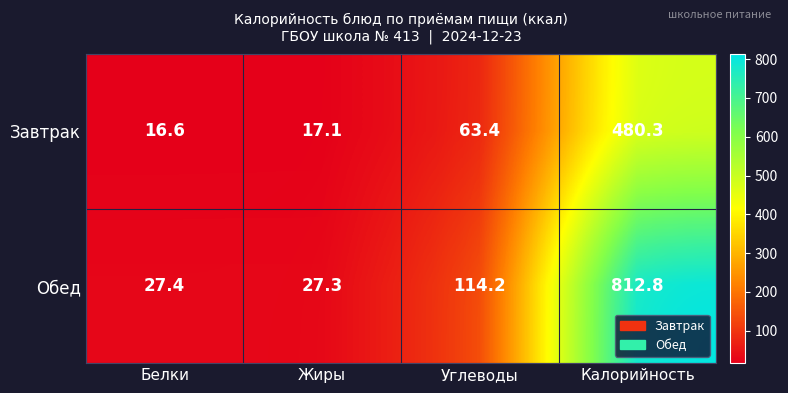

What is the difference between the maximum and minimum values in the Завтрак series?

463.7